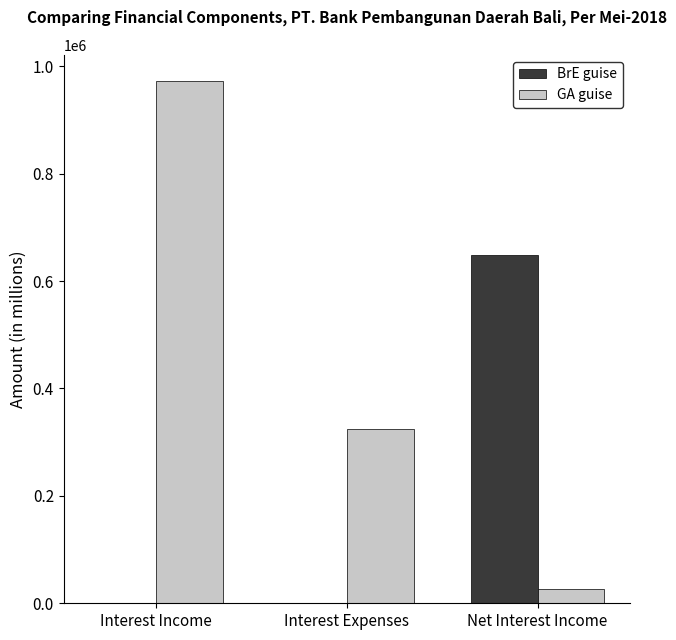

What value does the BrE guise series have at Net Interest Income?

647672